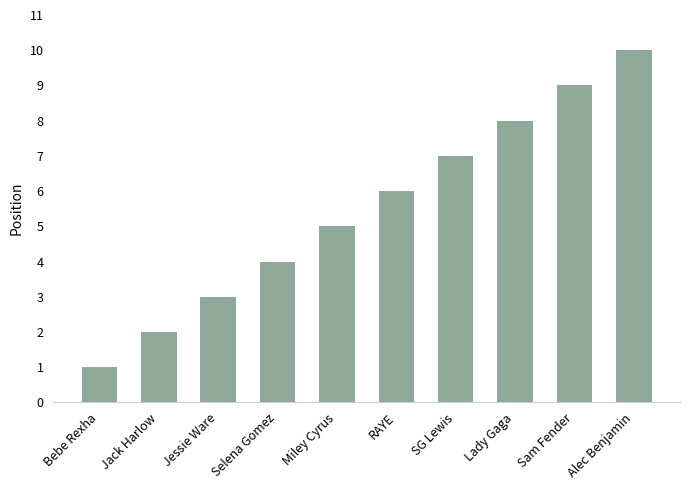

Reading left to right, what are all the values shown in this chart?

1	2	3	4	5	6	7	8	9	10